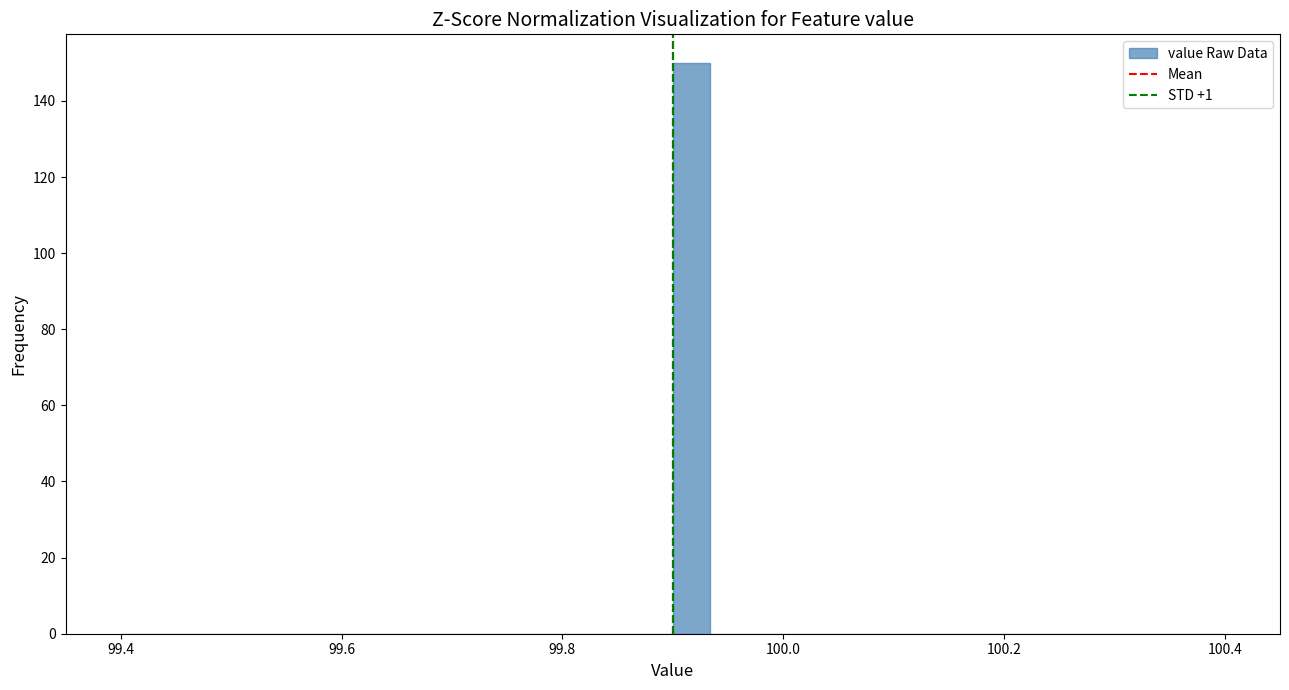

Read against the x-axis, roughly where is the centre of the tallest bar?

99.92